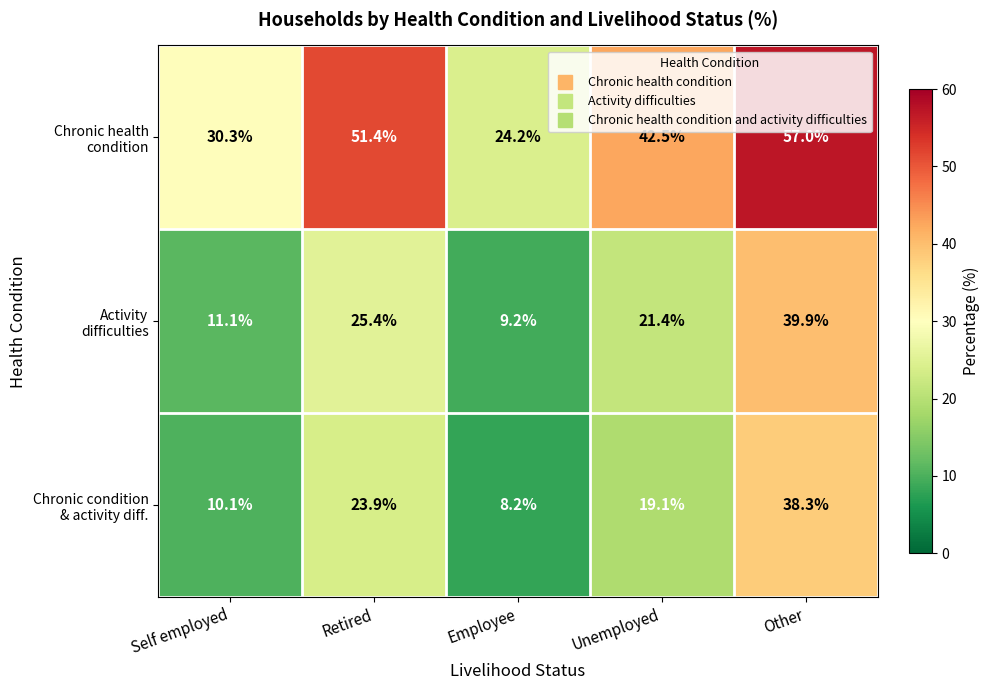

At which category does the chart reach its peak across all series?

Other